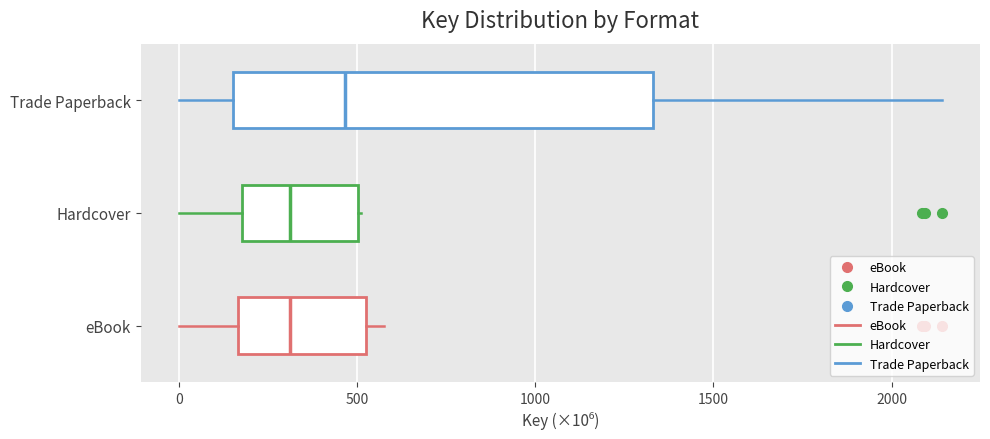

Where is the left edge of the box for Hardcover on the x-axis? The values are not printed on the chart, so give them approximately, as read against the axis.

200